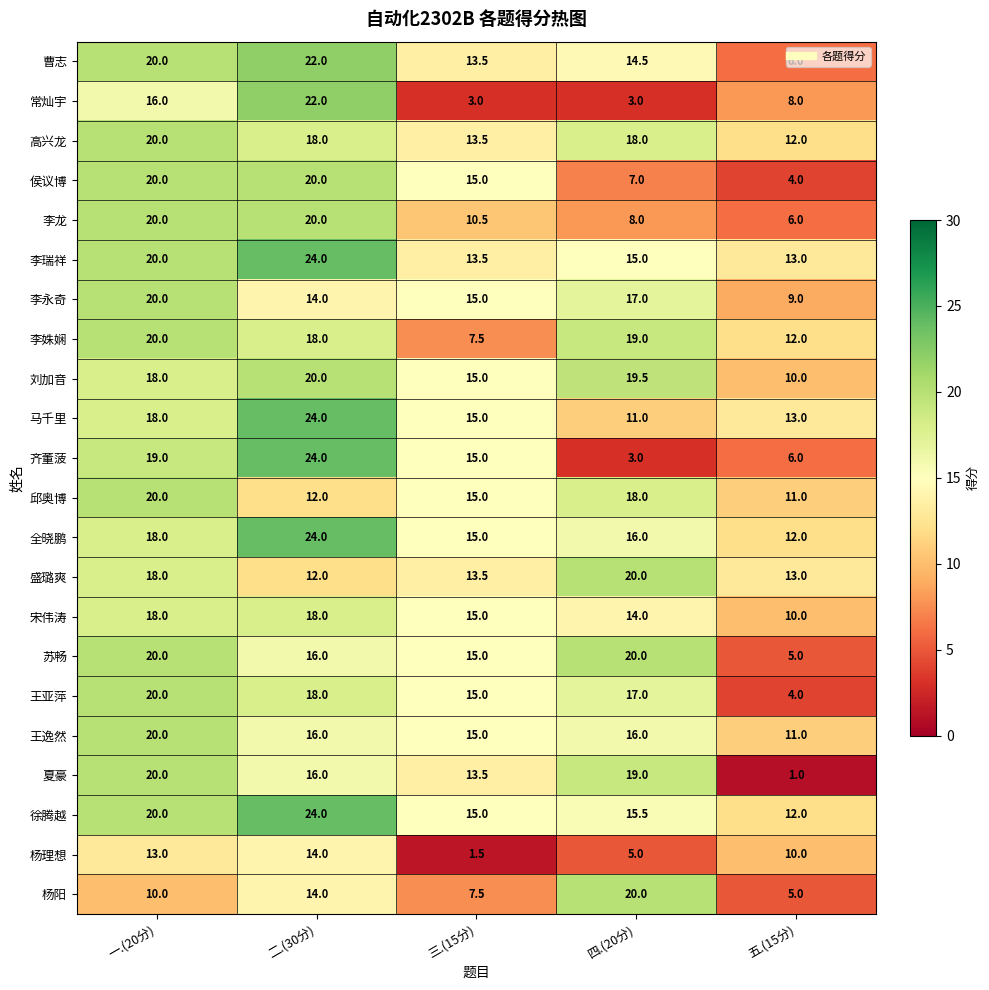

What is the difference between the maximum and minimum values in the 李龙 series?

14.0